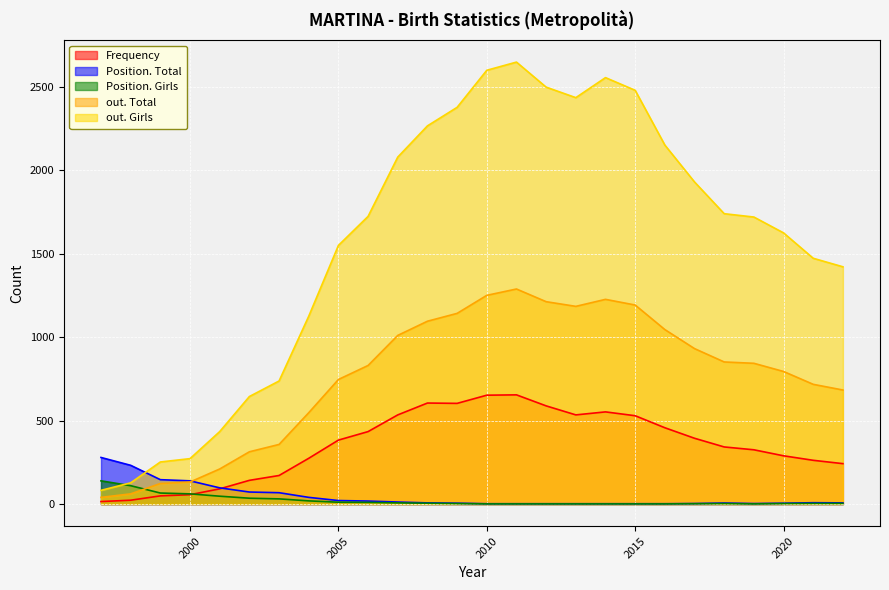

Which label corresponds to the largest value in the chart?

2011